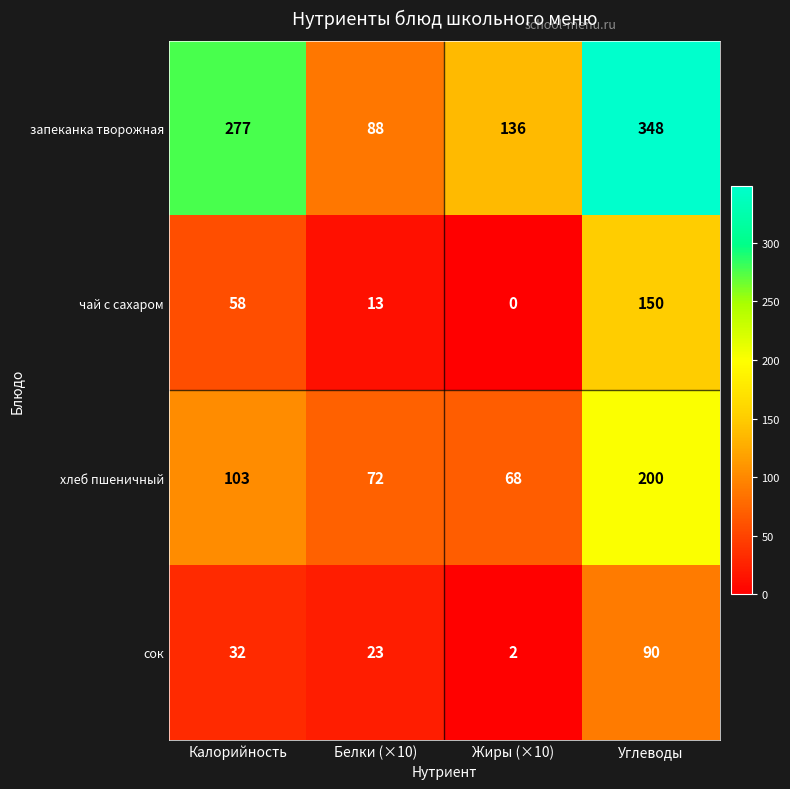

List the series in order of their peak value, lowest first.

сок, чай с сахаром, хлеб пшеничный, запеканка творожная